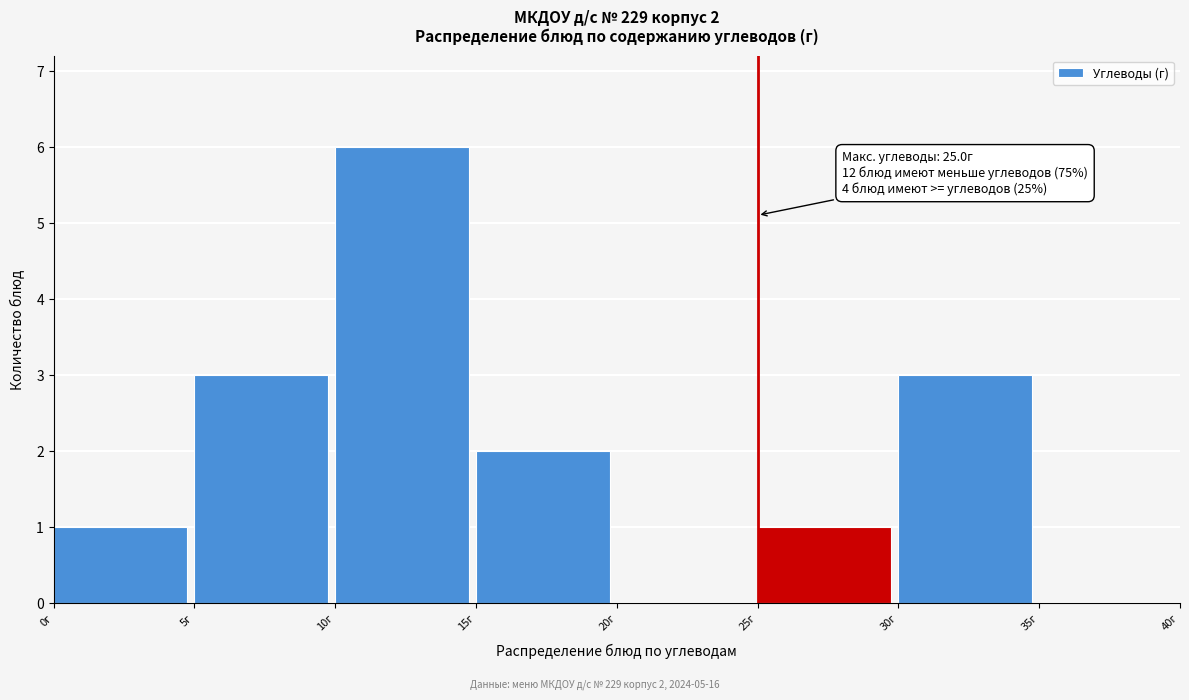

Which range on the x-axis has the tallest bar?

10 to 15